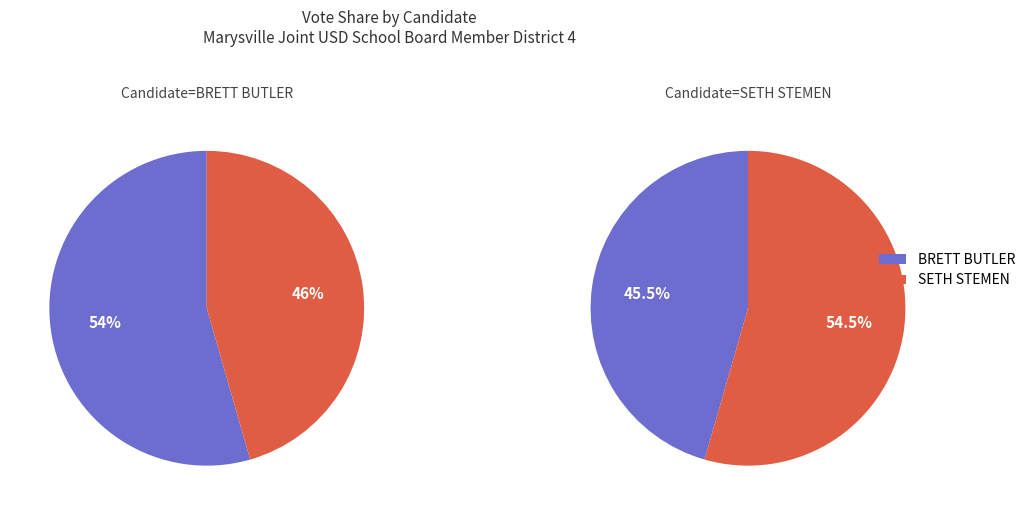

Is the sum of 11 and 9 greater than half?

No